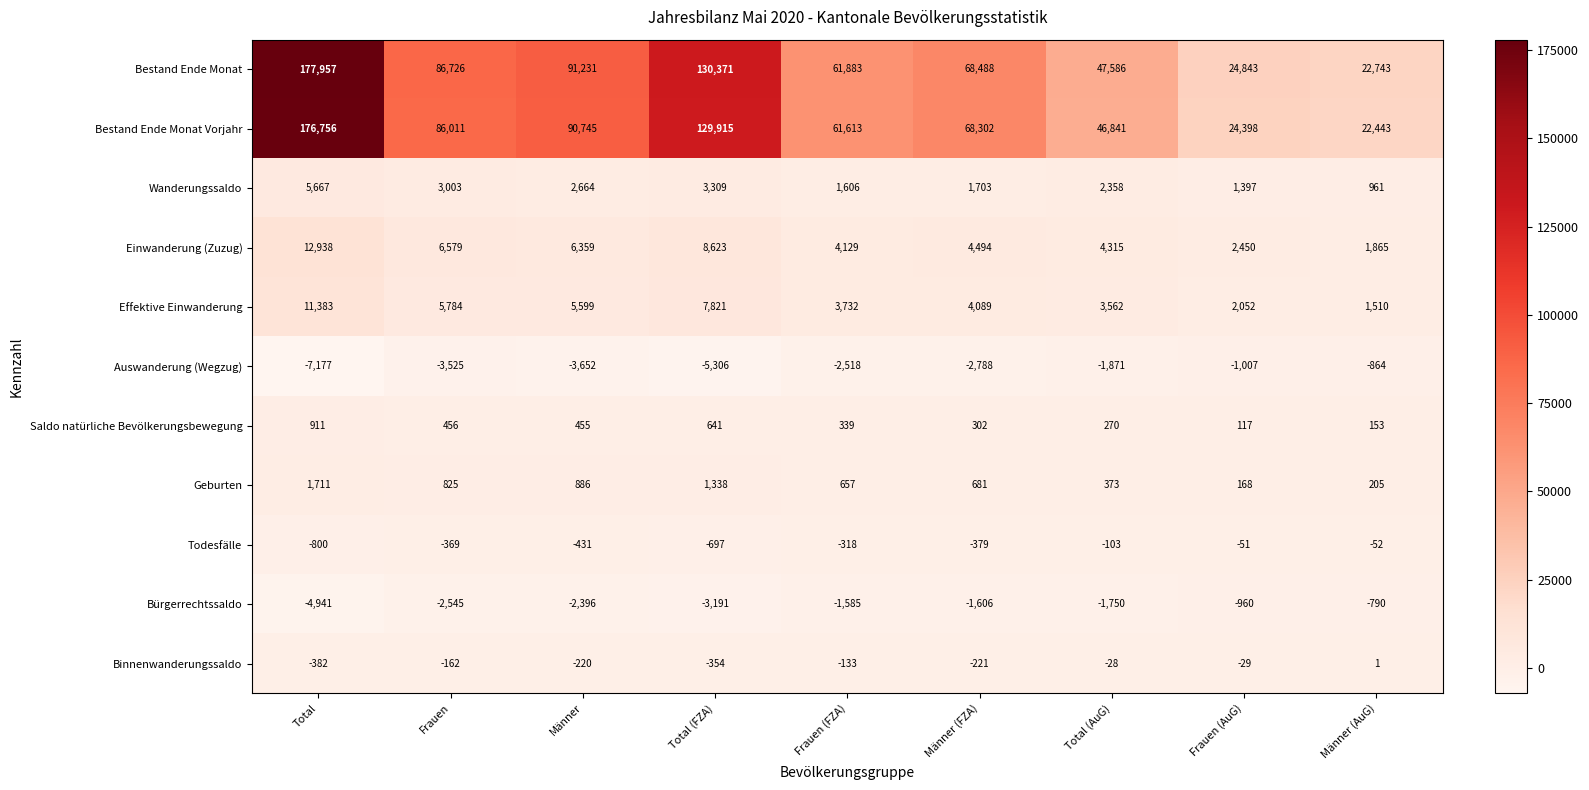

At which label is Auswanderung (Wegzug) closest to -4020?

Männer